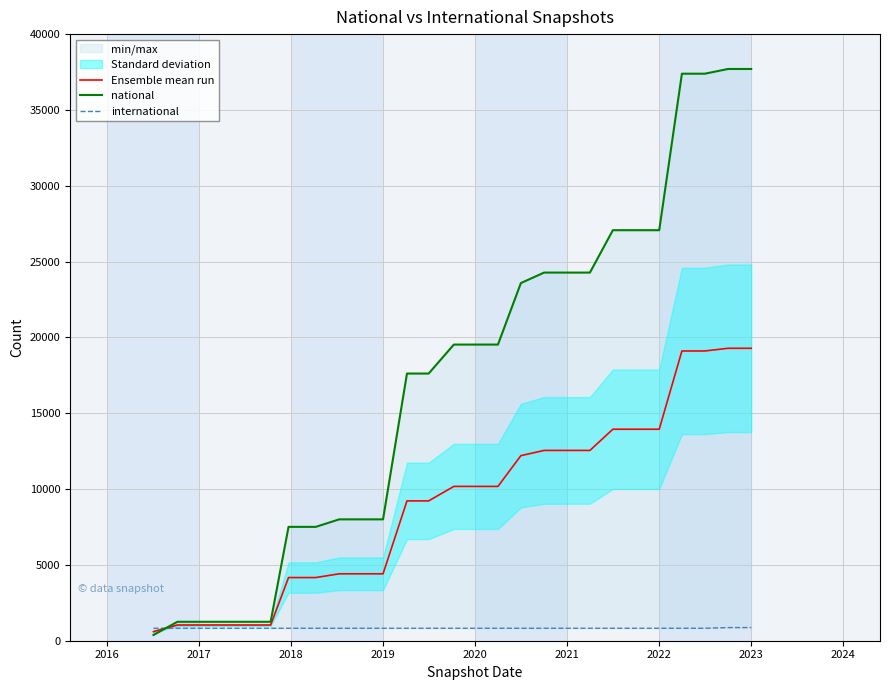

How many lines are shown in the chart?

3